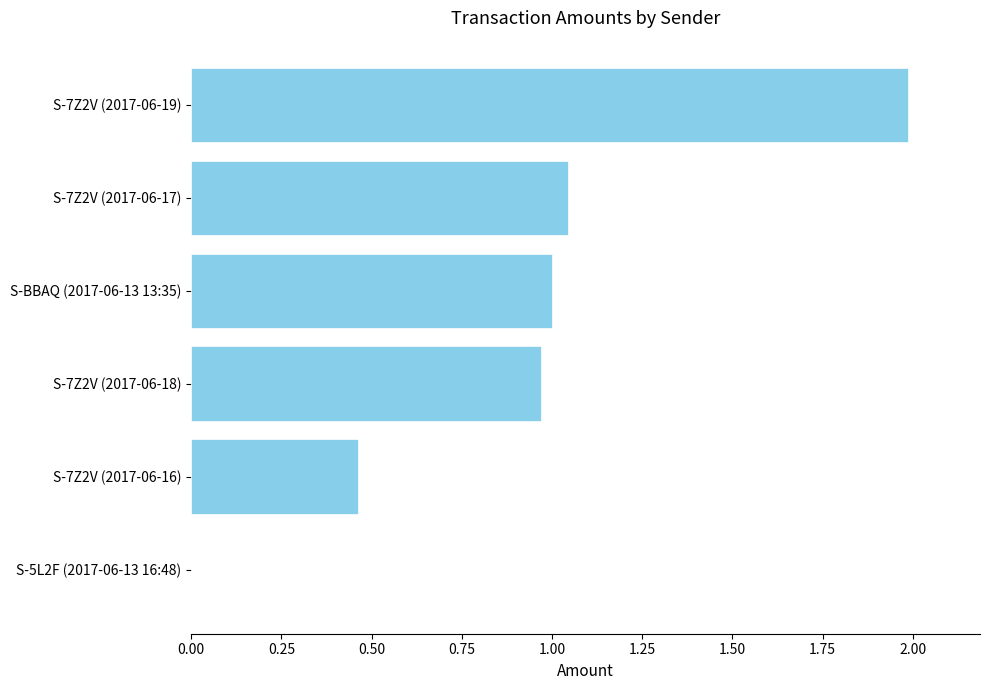

What is the ratio of the value at S-7Z2V (2017-06-19) to the value at S-BBAQ (2017-06-13 13:35)?

2.0